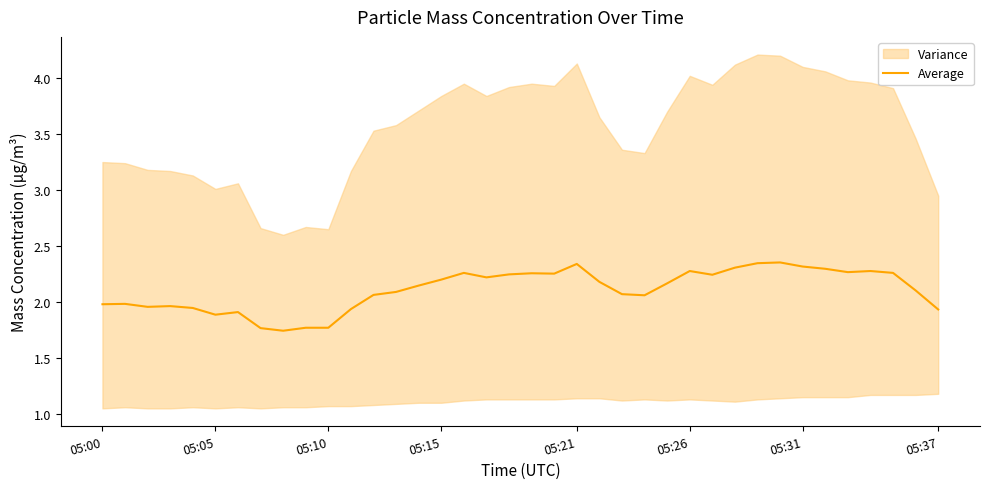

True or false: the data has more than 2 interior local peaks.

True